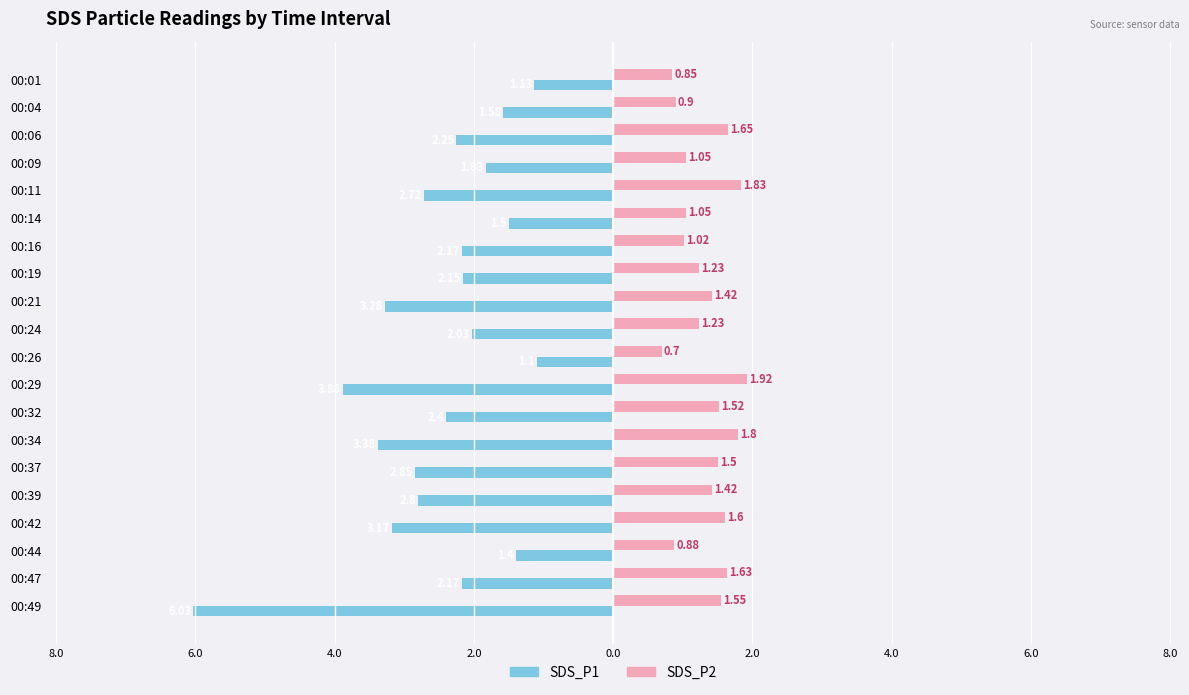

What is the lowest value of the SDS_P1 series?

-6.0